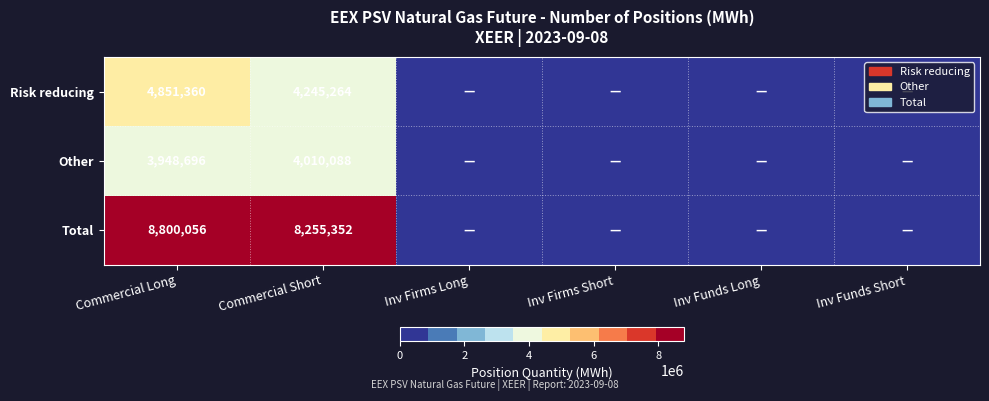

The Total series shows 8255352 at Commercial Short. True or false?

True